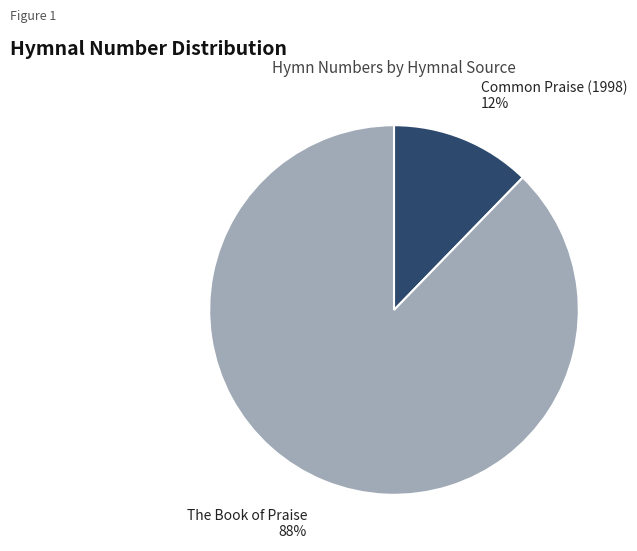

How many segments does this pie chart have?

2